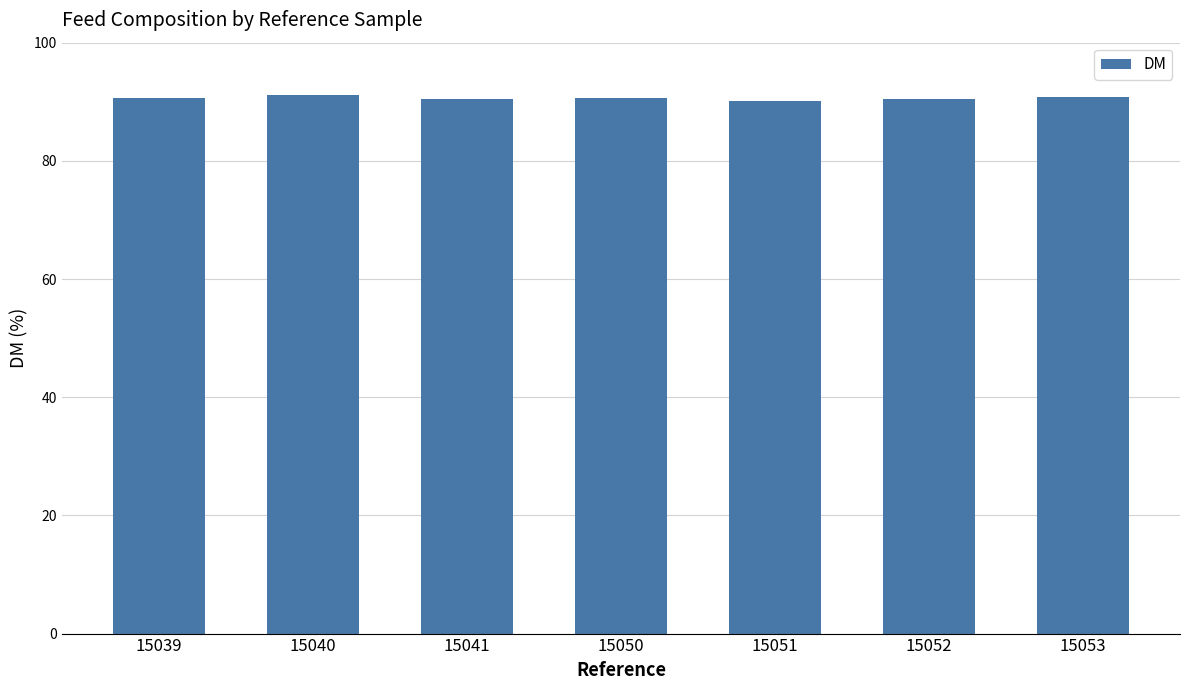

Approximately how many times larger is the value at 15050 compared to 15039?

1.0